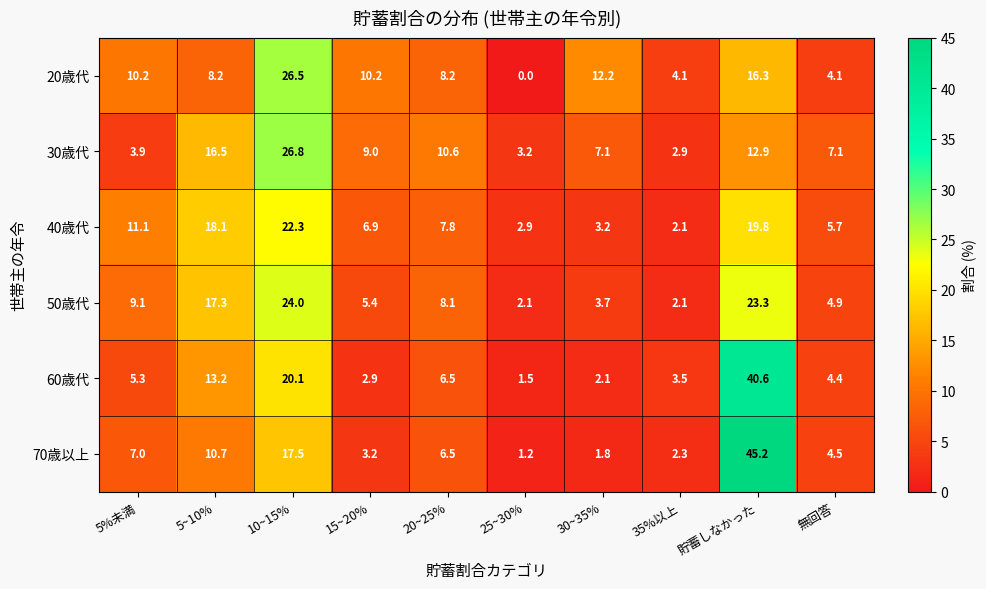

Where is 30歳代 nearest to the value 14?

貯蓄しなかった